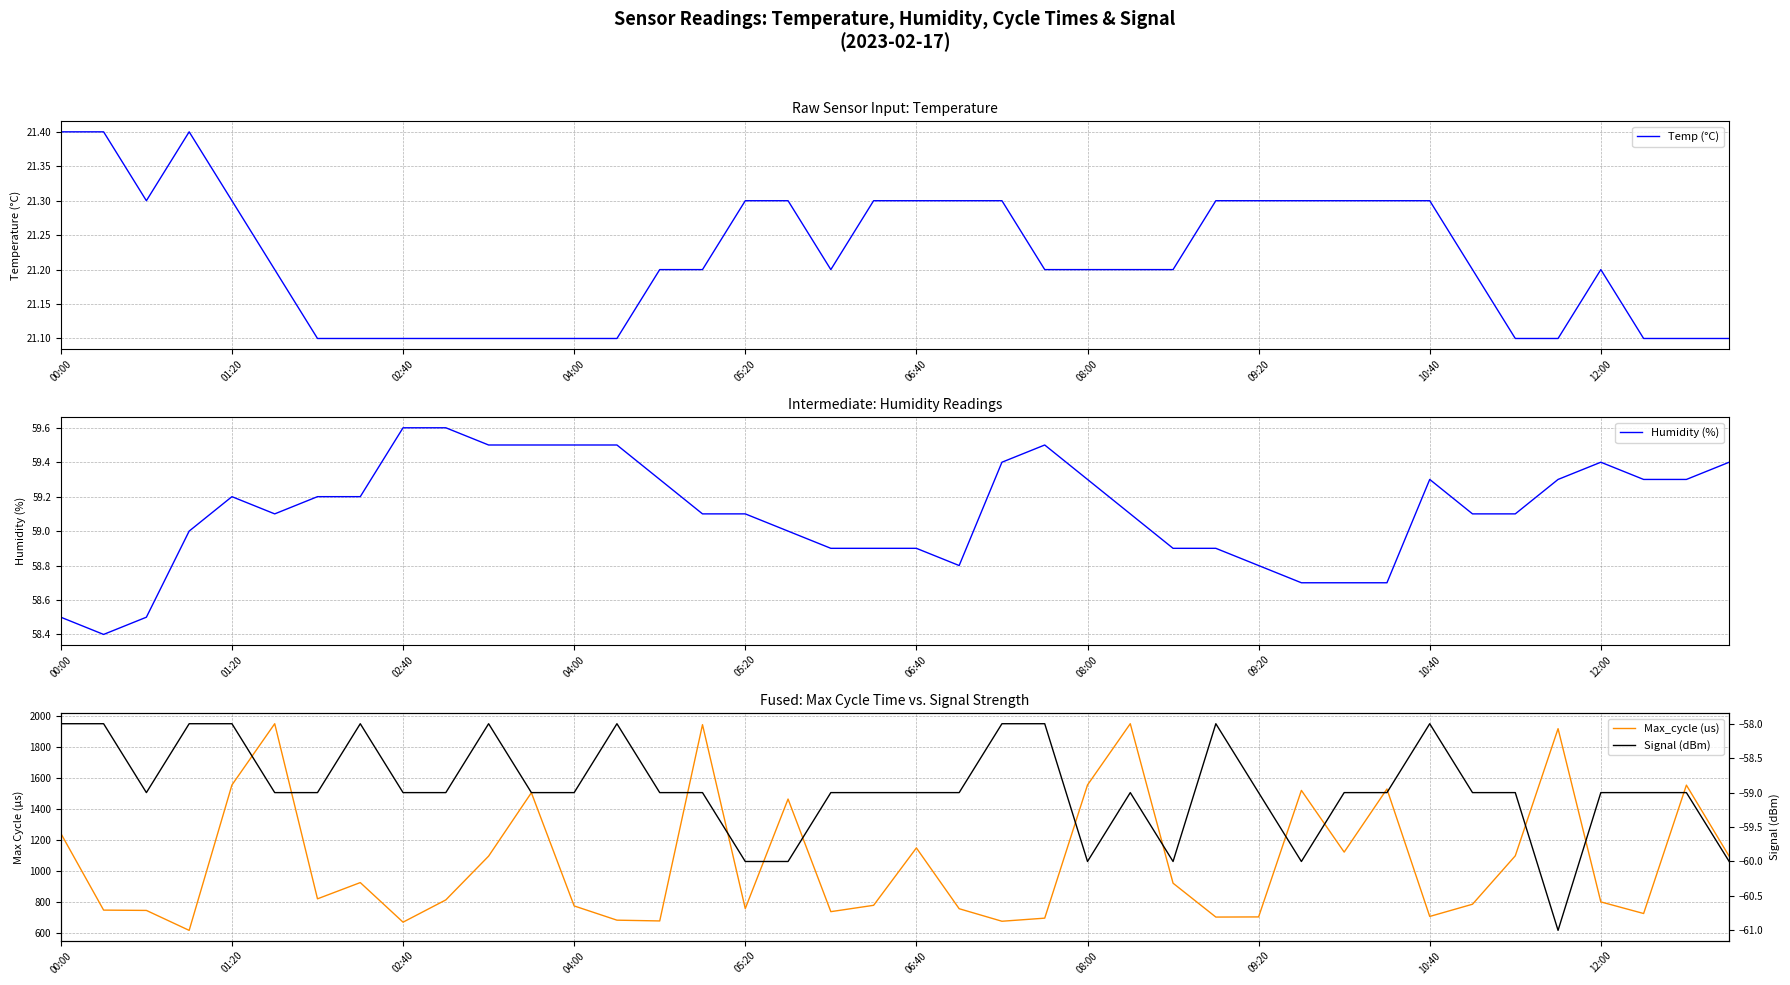

What are all the series names shown in the legend?

Temp (°C), Humidity (%), Max_cycle (us), Signal (dBm)